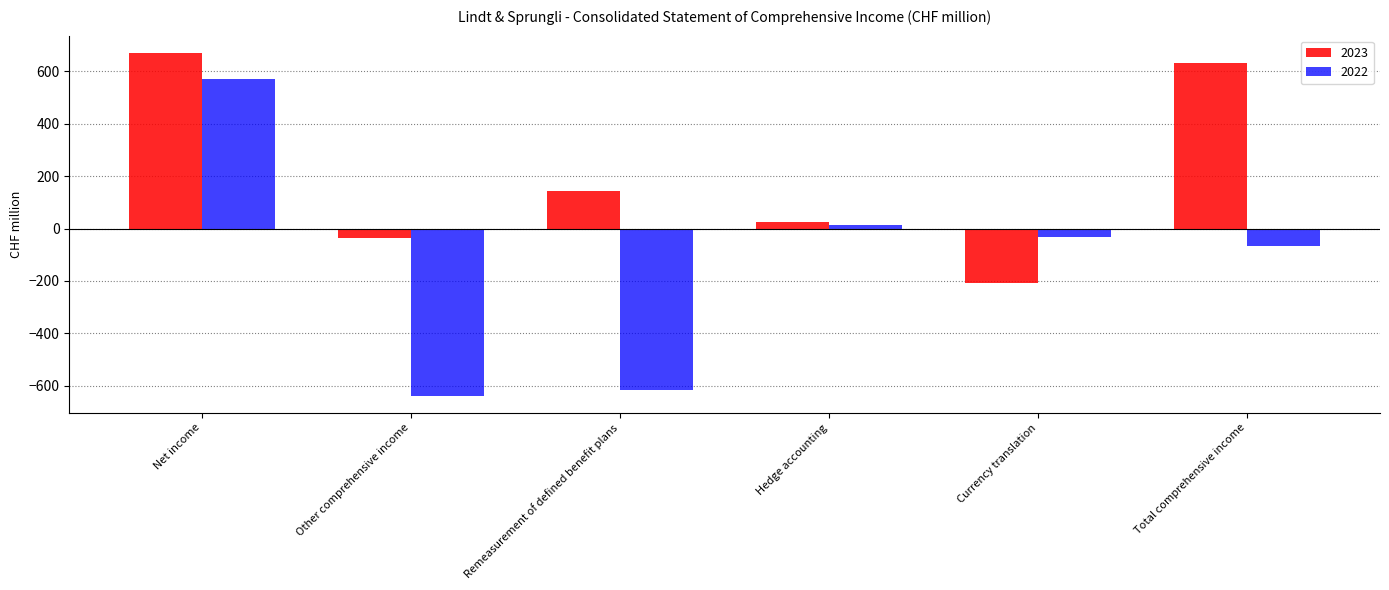

At Total comprehensive income, list the series in order from largest to smallest.

2023, 2022